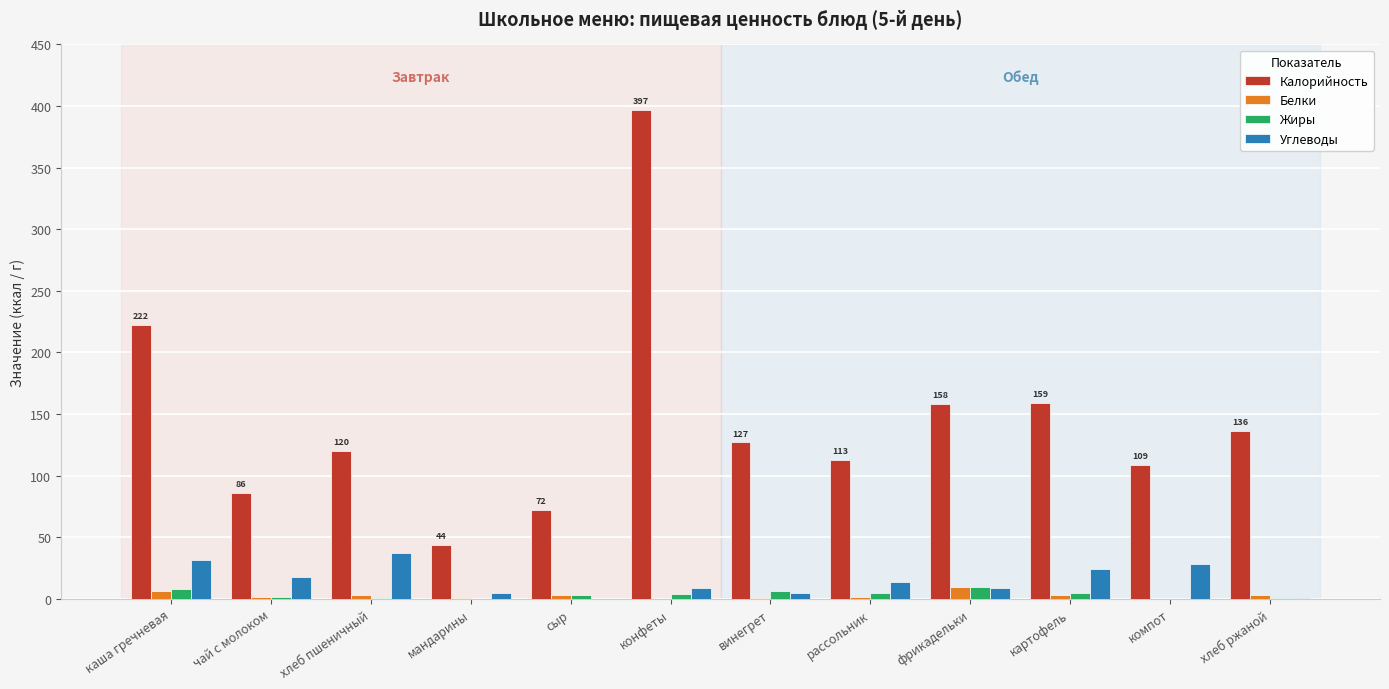

What value does the Белки series have at рассольник?

1.9